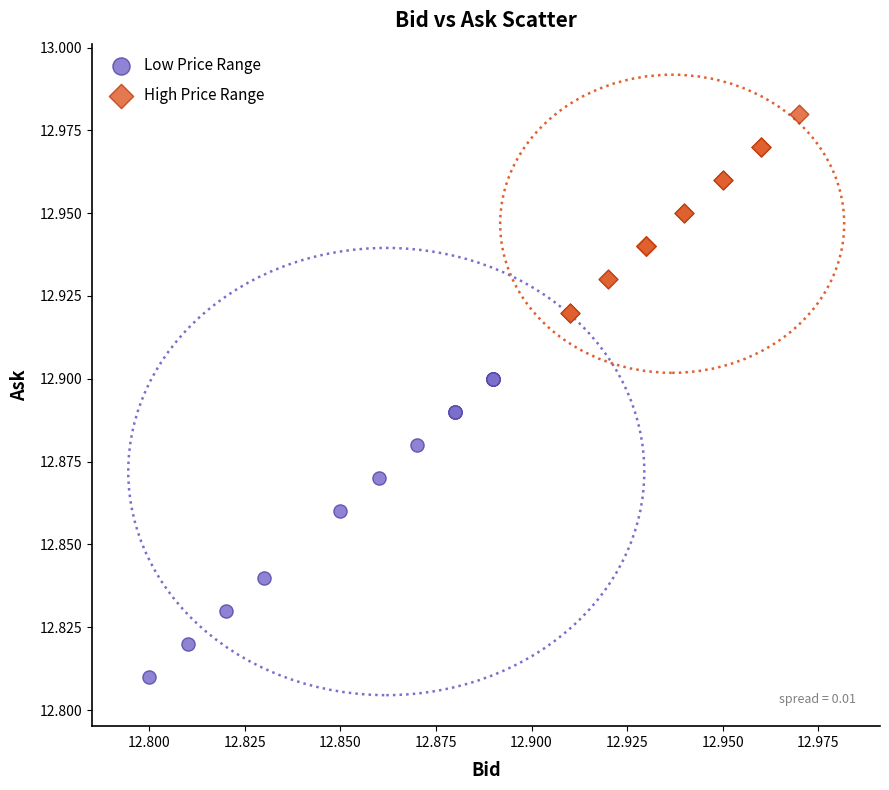

Which series contains the lowest Y value?

Low Price Range